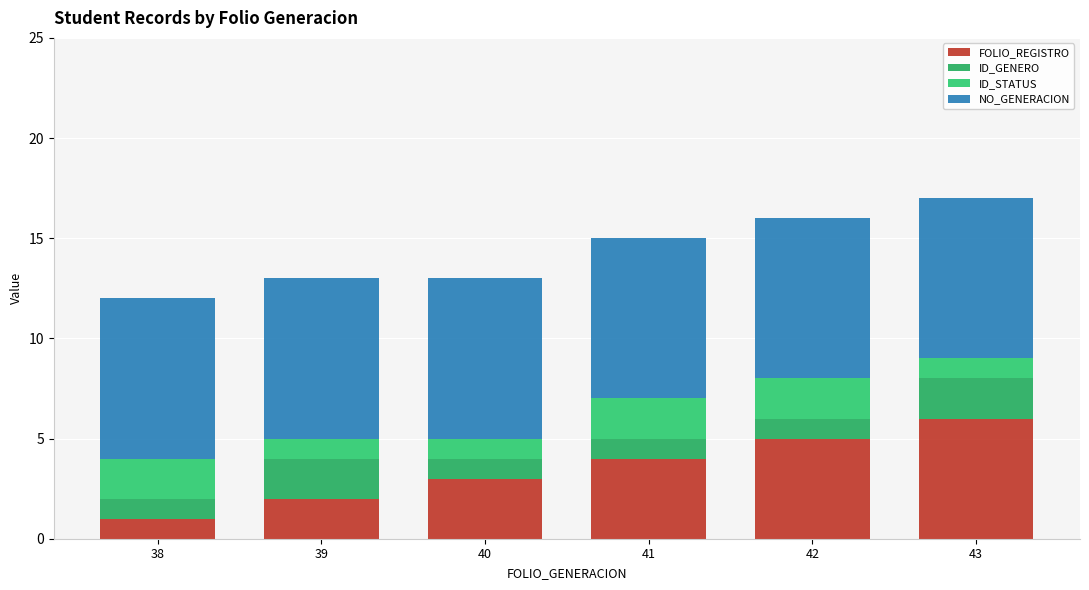

The FOLIO_REGISTRO series shows 5 at 42. True or false?

True